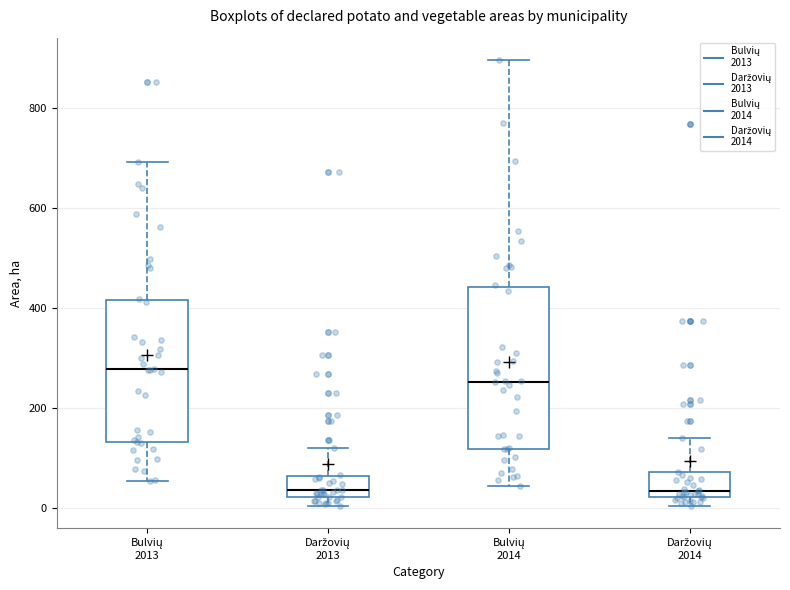

Reading left to right, transcribe this box plot: for each box, give where its median line is, the range the box spans, and where its two whiskers end, as read against the y-axis. The values are not printed on the chart, so give them approximately, as read against the axis.

Bulvių 2013: median 280, box 140 to 420, whiskers 60 to 700
Daržovių 2013: median 40, box 20 to 60, whiskers 0 to 120
Bulvių 2014: median 260, box 120 to 440, whiskers 40 to 900
Daržovių 2014: median 40, box 20 to 80, whiskers 0 to 140